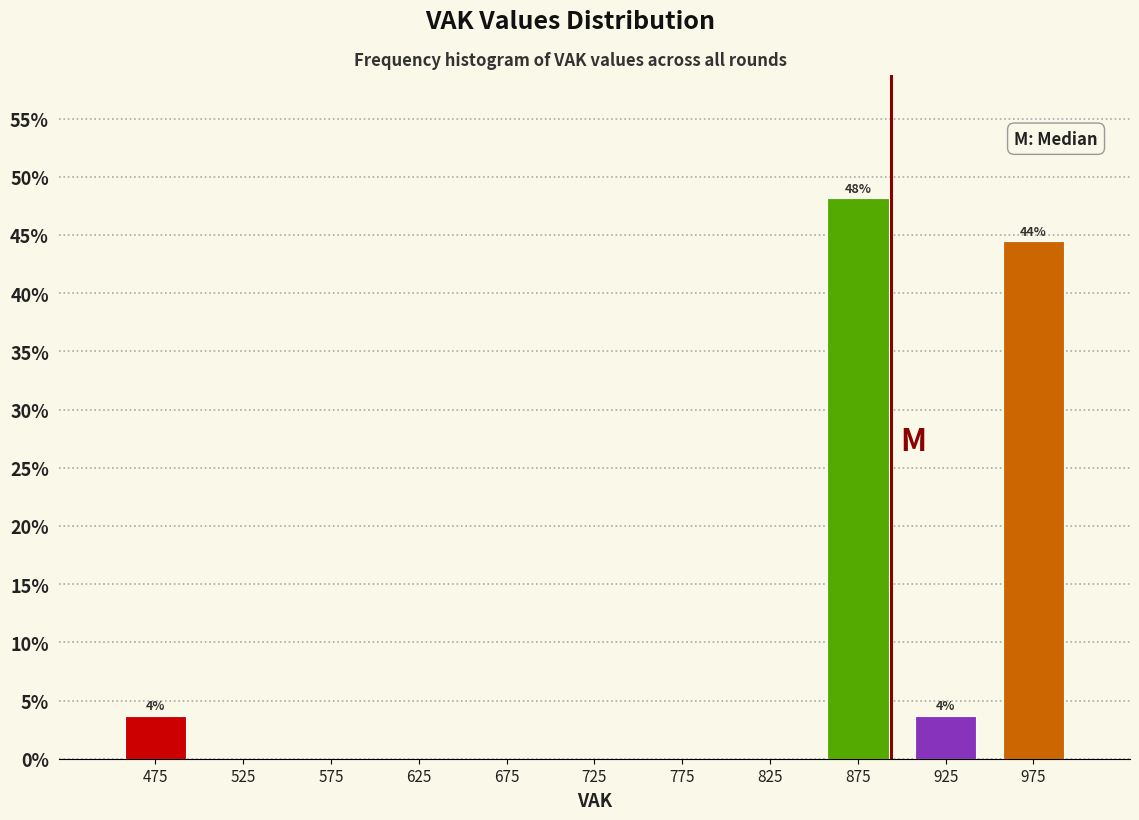

Which range on the x-axis has the tallest bar?

850 to 900